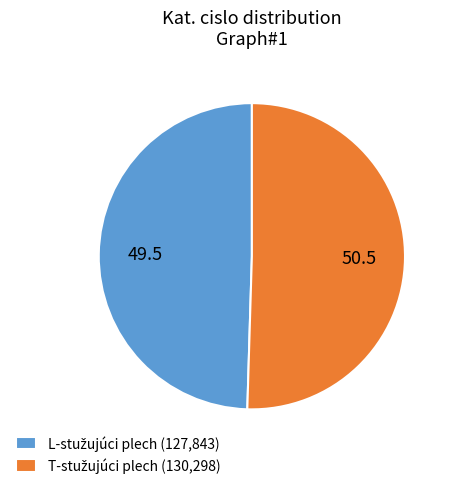

Is there any slice that represents more than half of the pie?

Yes